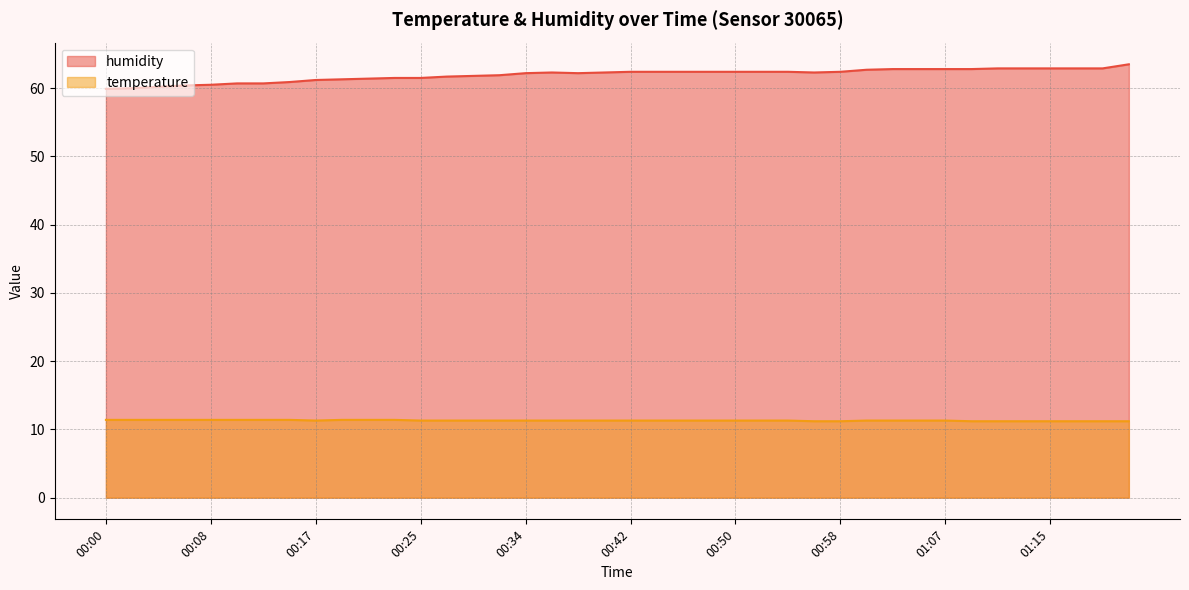

How many series are shown in this chart?

2